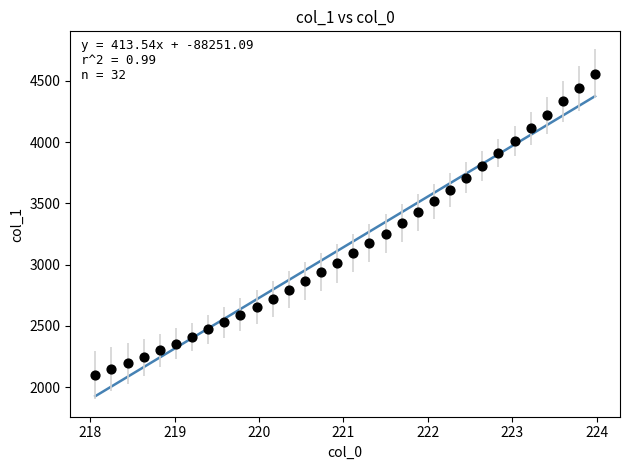

What is the range of Y values (max minus min)?

2461.5